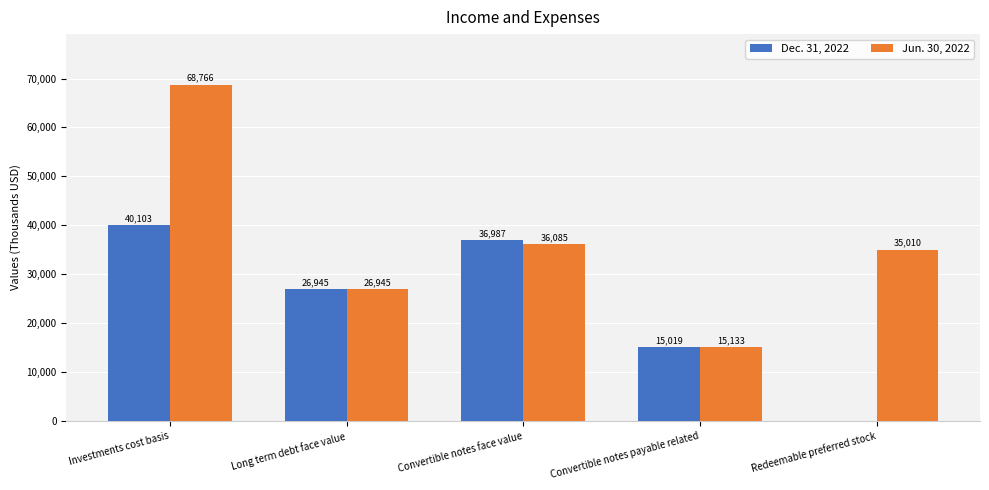

The Dec. 31, 2022 series shows 8505 at Convertible notes payable related. True or false?

False